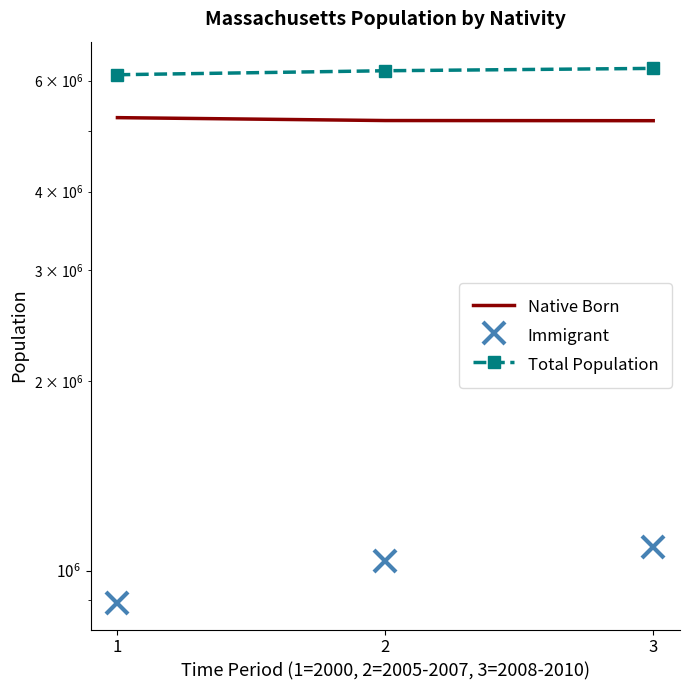

Rank the series by their maximum value, from highest to lowest.

Total Population, Native Born, Immigrant